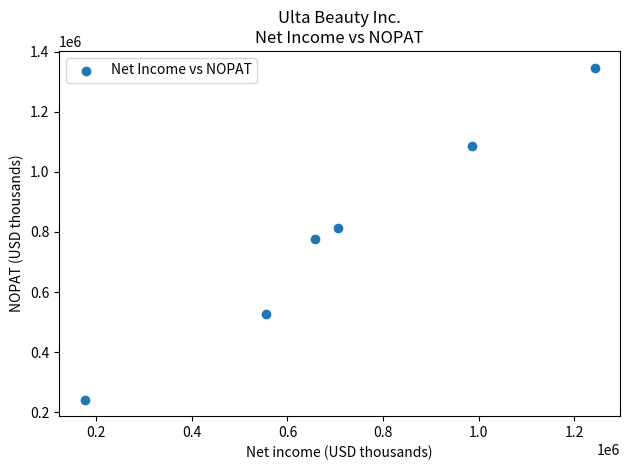

What is the range of Y values (max minus min)?

1105318